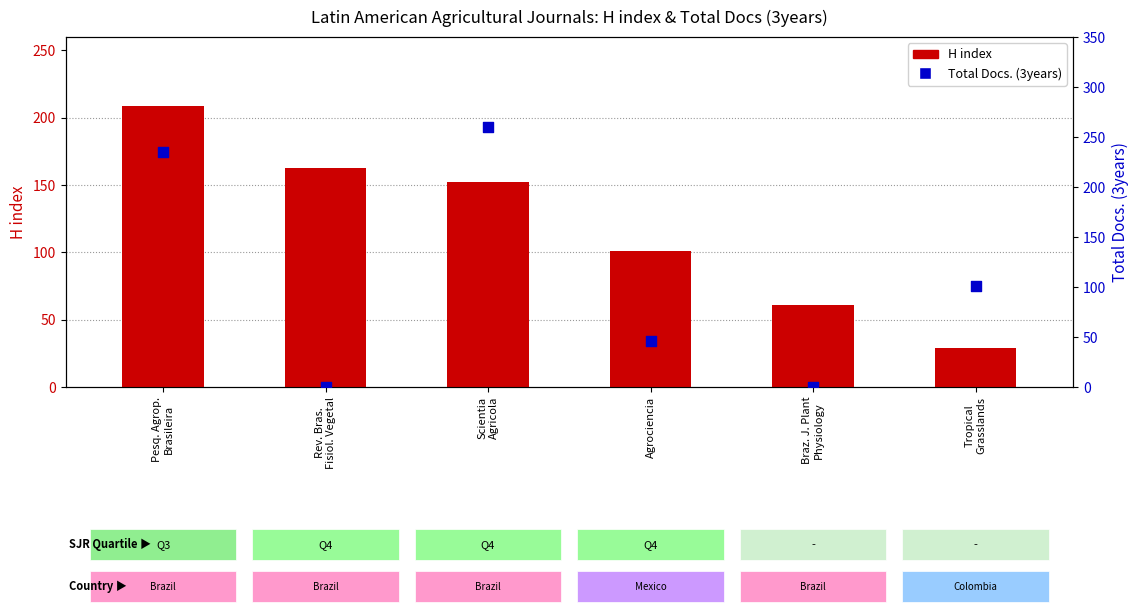

At how many categories does at least one series exceed 237?

1